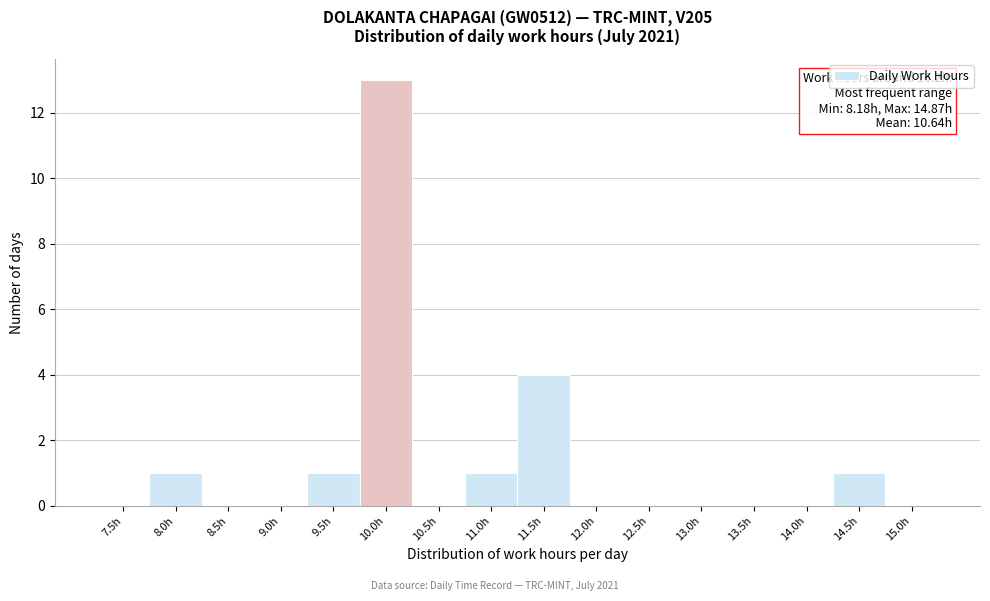

Reading left to right, what are all the values shown in this chart?

7.5h=0	8.0h=1	8.5h=0	9.0h=0	9.5h=1	10.0h=13	10.5h=0	11.0h=1	11.5h=4	12.0h=0	12.5h=0	13.0h=0	13.5h=0	14.0h=0	14.5h=1	15.0h=0